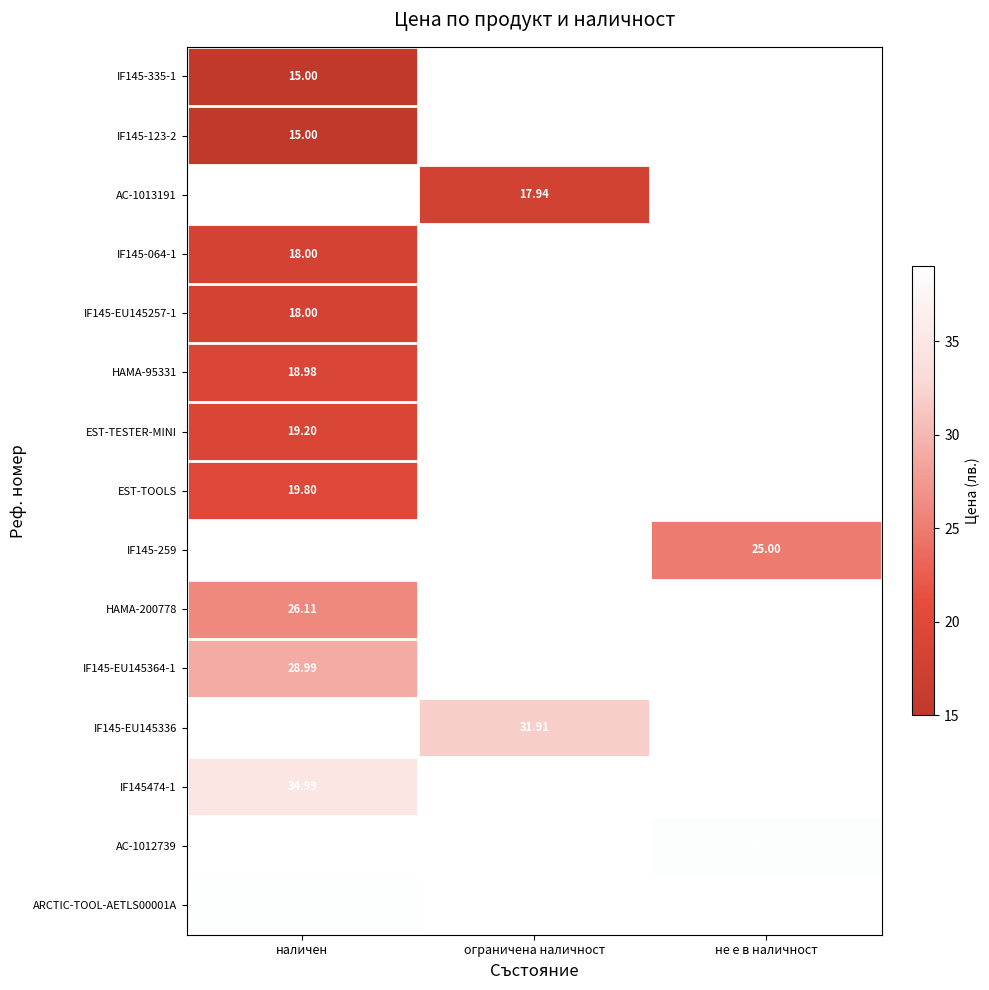

How many positive values does the IF145-EU145336 series have?

1